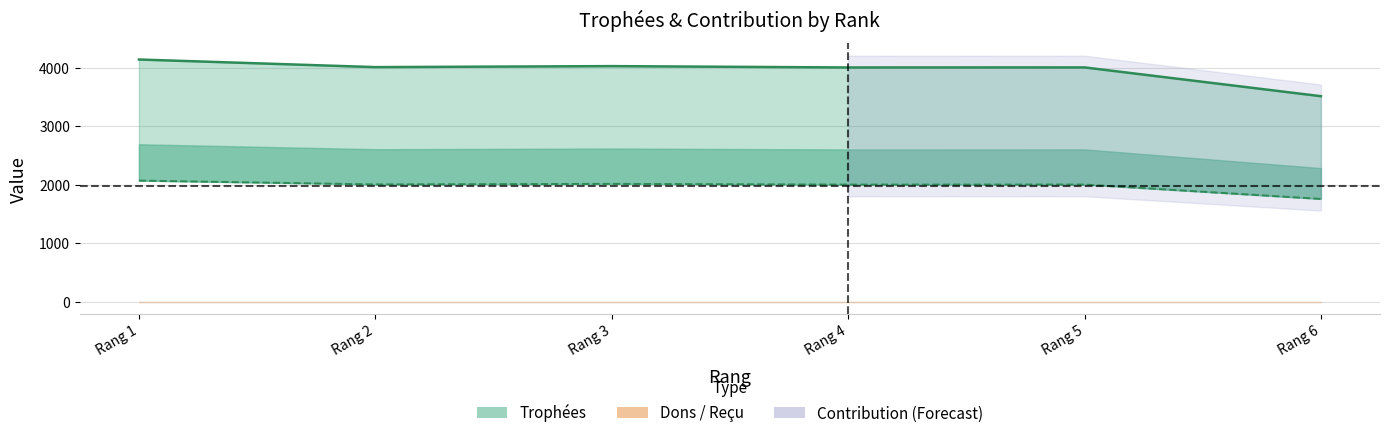

What is the average value of the Contribution (line) series?

1973